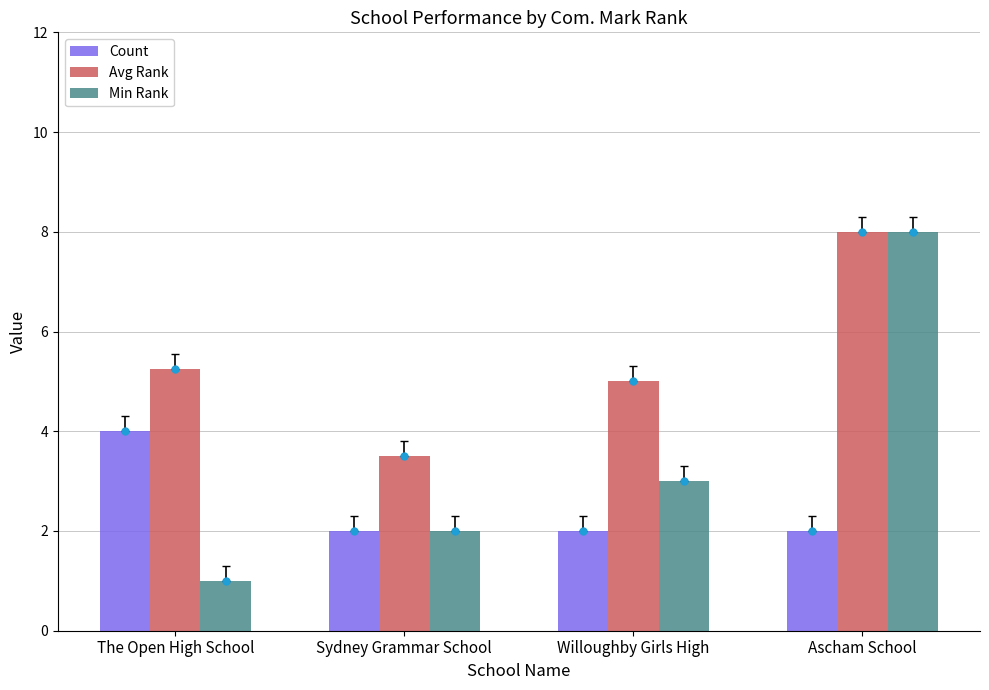

Reading left to right, transcribe all the data shown in this chart.

Count: 4.0	2.0	2.0	2.0
Avg Rank: 5.2	3.5	5.0	8.0
Min Rank: 1.0	2.0	3.0	8.0